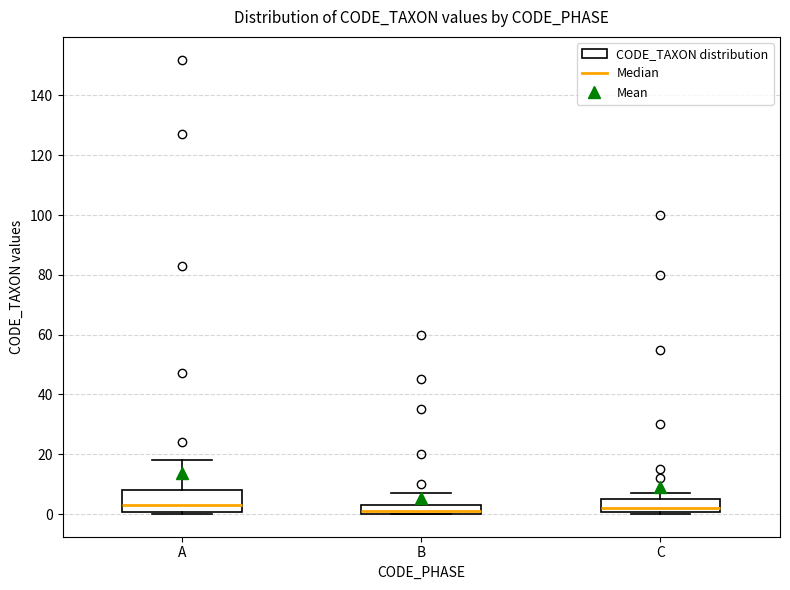

Reading left to right, read every box against the y-axis: the position of its median line, the range the box covers, and the ends of its whiskers. The values are not printed on the chart, so give them approximately, as read against the axis.

A: median 4, box 0 to 8, whiskers 0 (just below the box's lower edge) to 18
B: median 2, box 0 to 4, whiskers 0 to 8
C: median 2, box 0 to 6, whiskers 0 (just below the box's lower edge) to 8